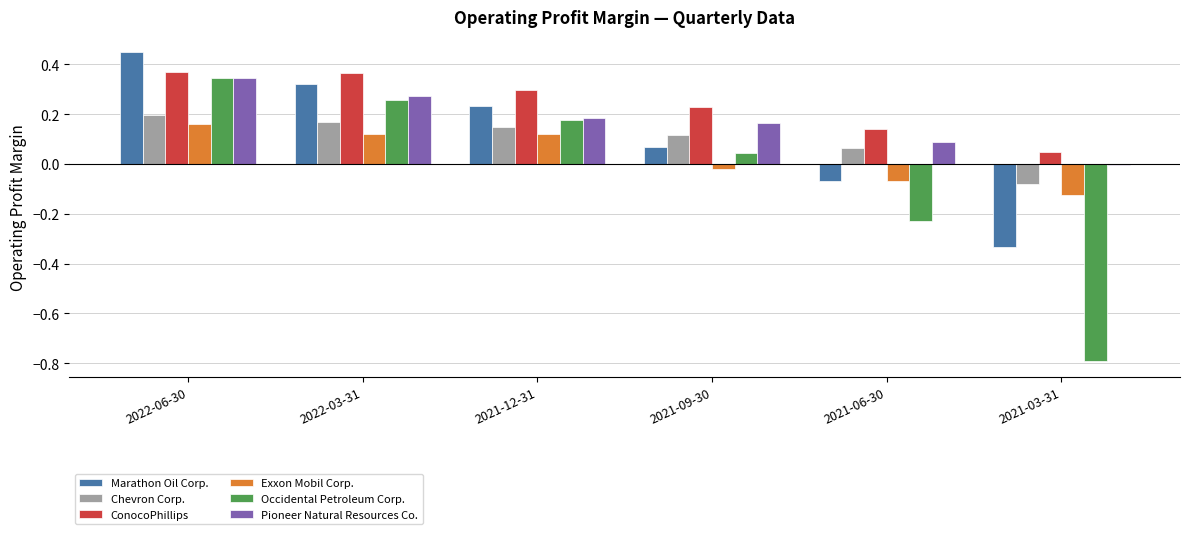

Between 2021-12-31 and 2021-03-31, which series saw the biggest shift?

Occidental Petroleum Corp.